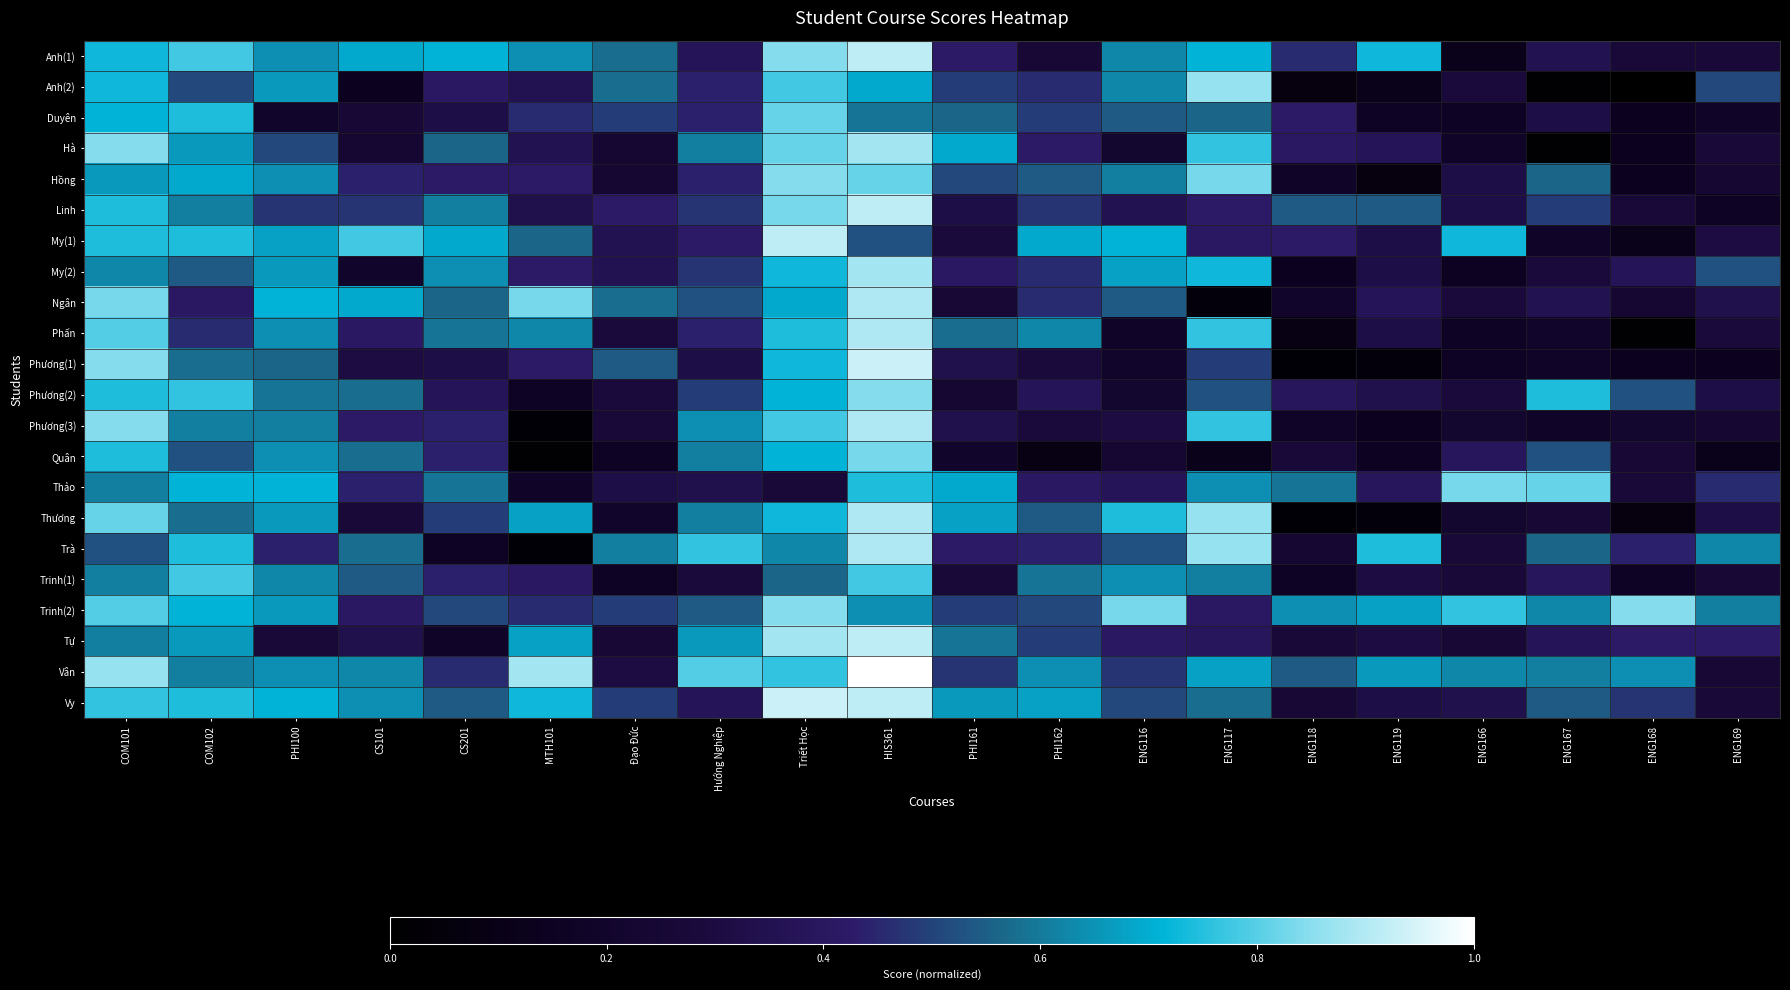

Count the number of data series in this chart.

22